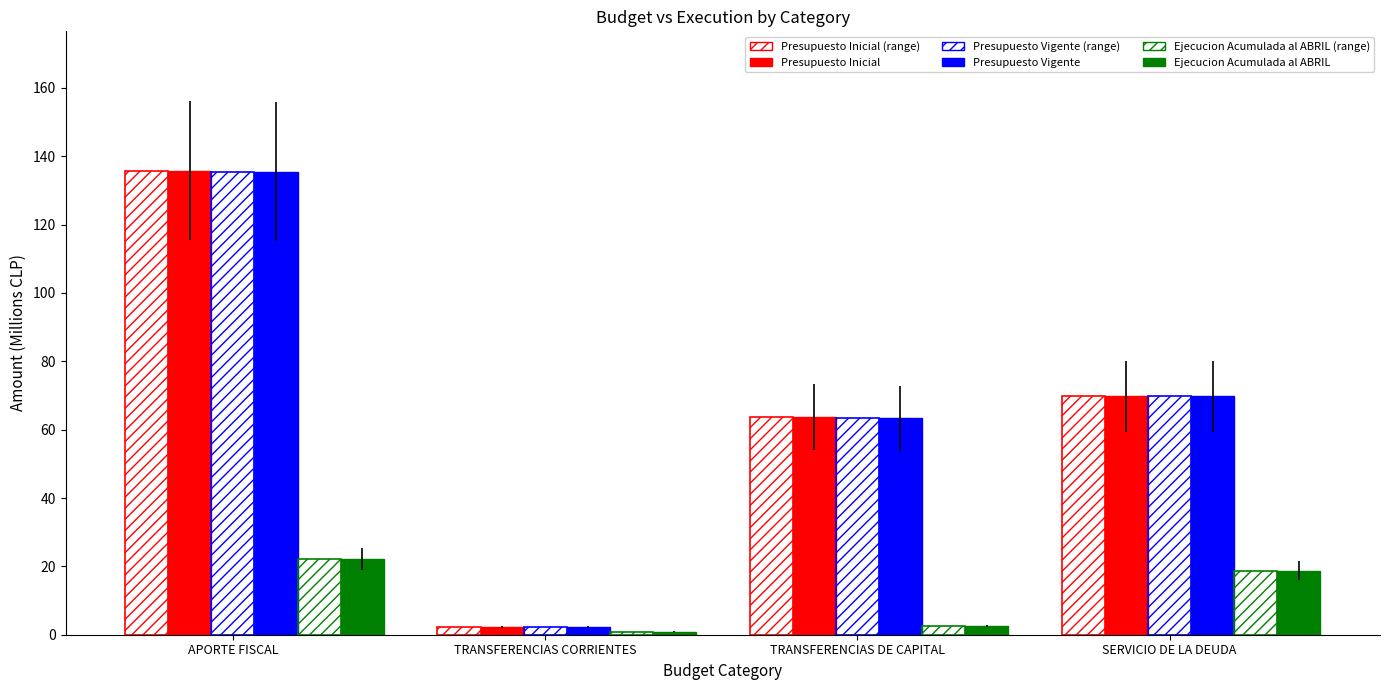

Count the number of data series in this chart.

6